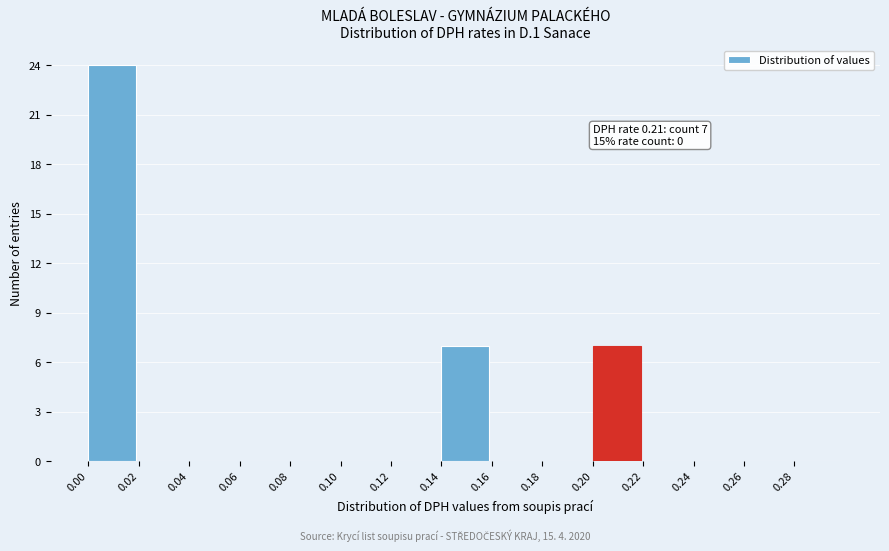

Over which range of the x-axis is the bar tallest?

0.00 to 0.02